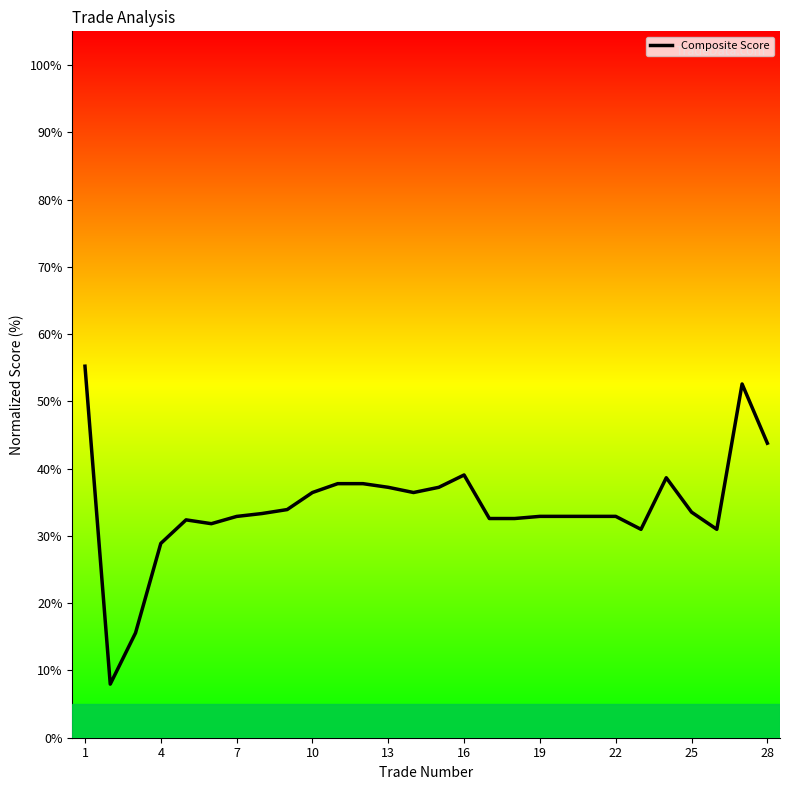

What is the greatest value displayed?

55.2